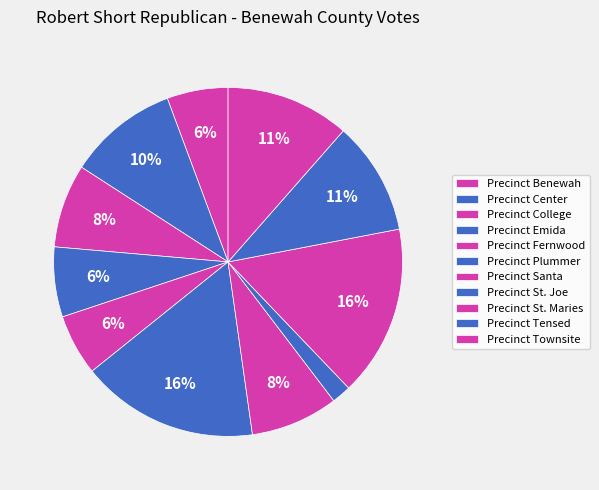

What percentage do Precinct Emida and Precinct Fernwood together represent?

12.1%